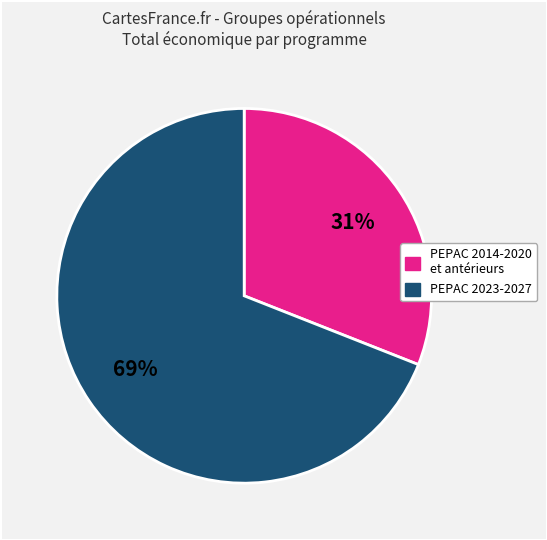

How many slices are in this pie chart?

2